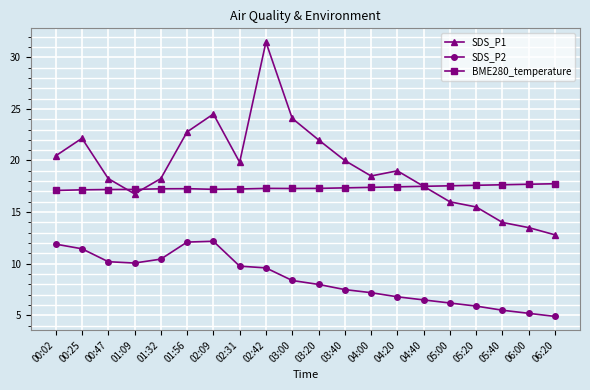

What value does the BME280_temperature series have at 02:42?

17.3